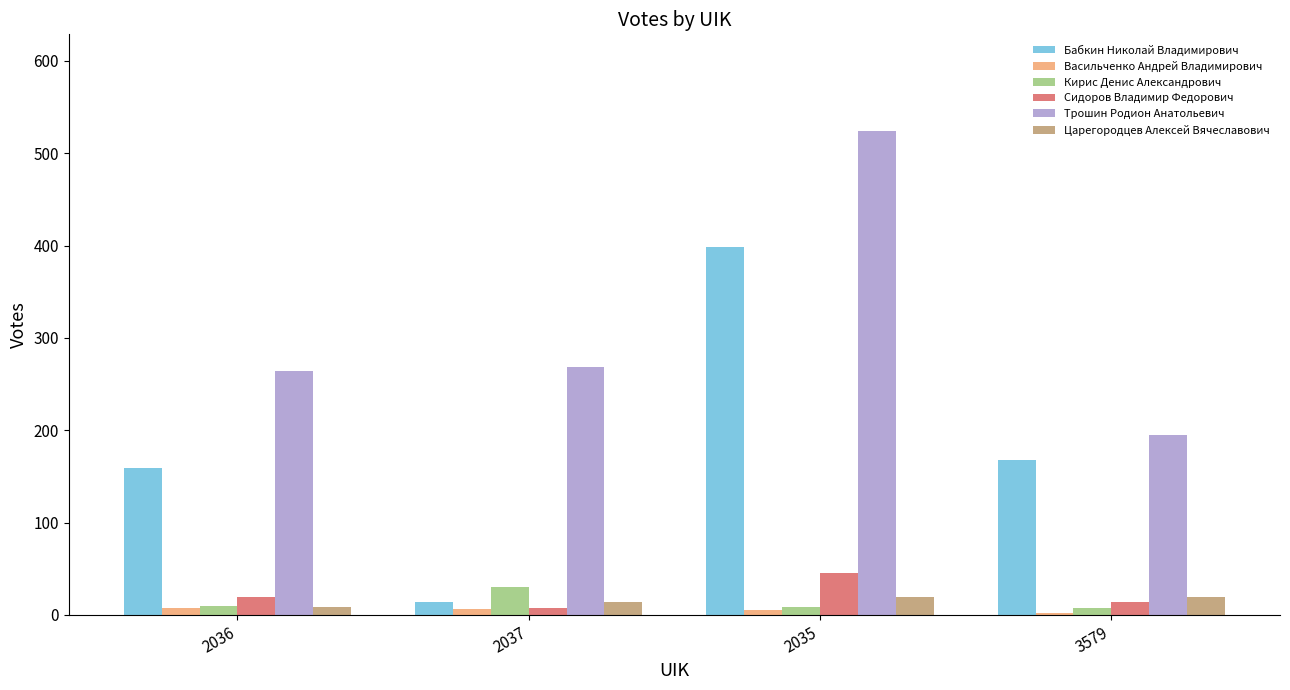

How many groups of bars are there?

4